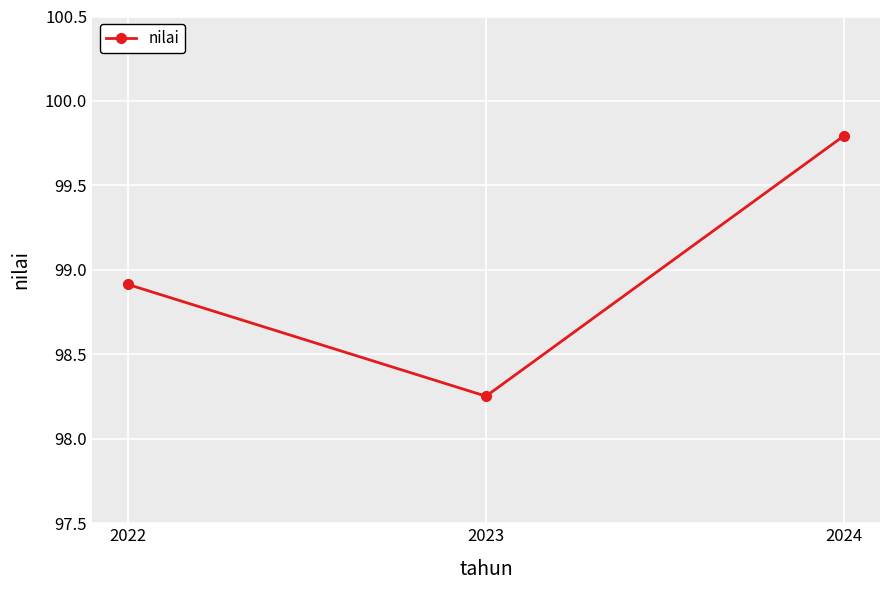

At which category does the chart reach its peak across all series?

2024